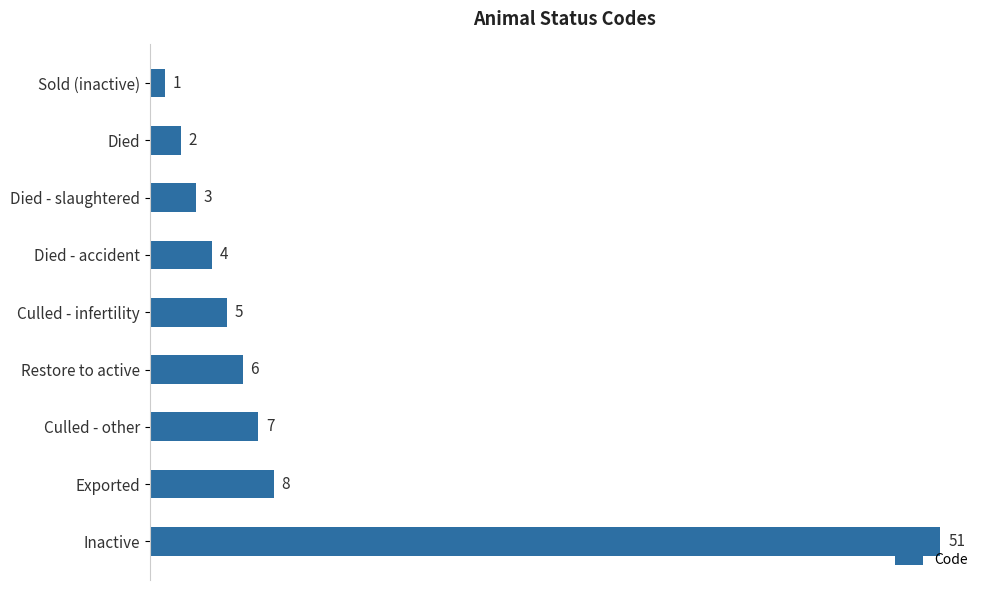

Reading top to bottom, extract all data points from this chart.

1	2	3	4	5	6	7	8	51